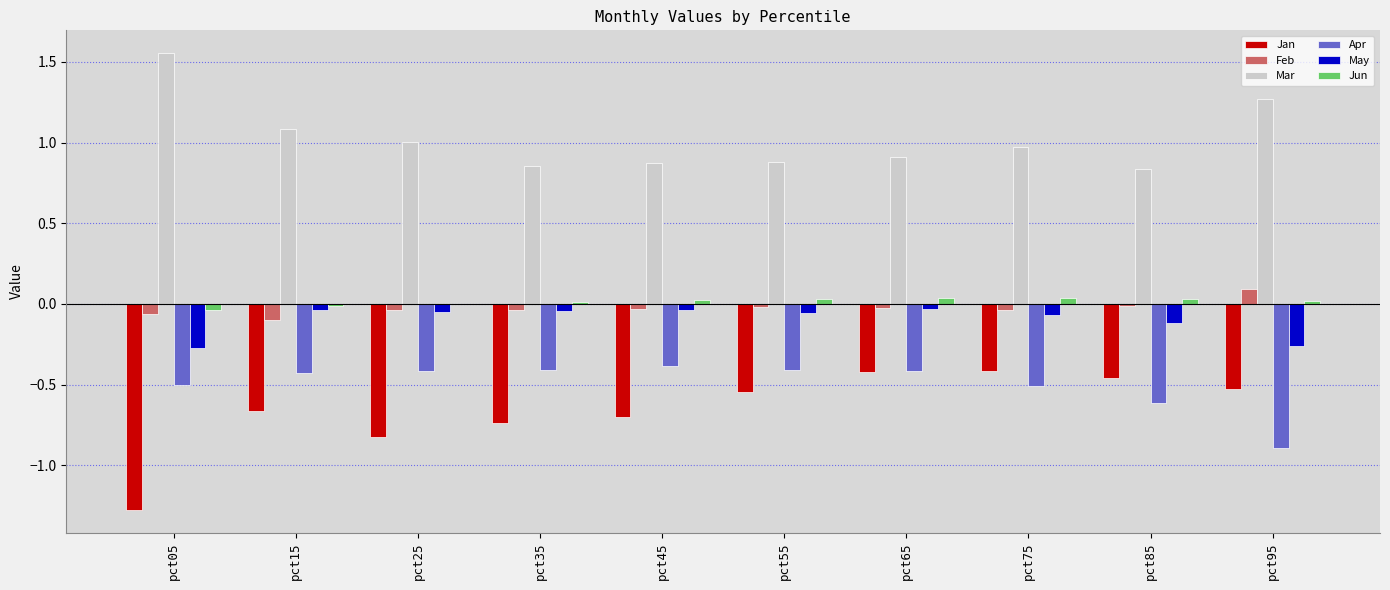

Which series has the largest total across all categories?

Mar